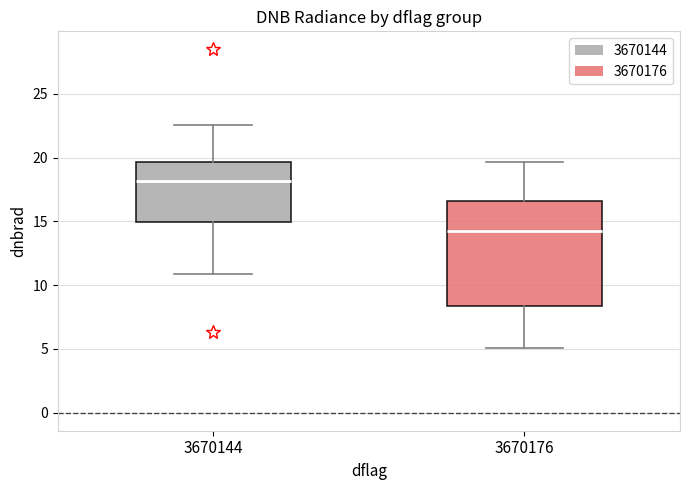

Which box has the lowest median line?

3670176